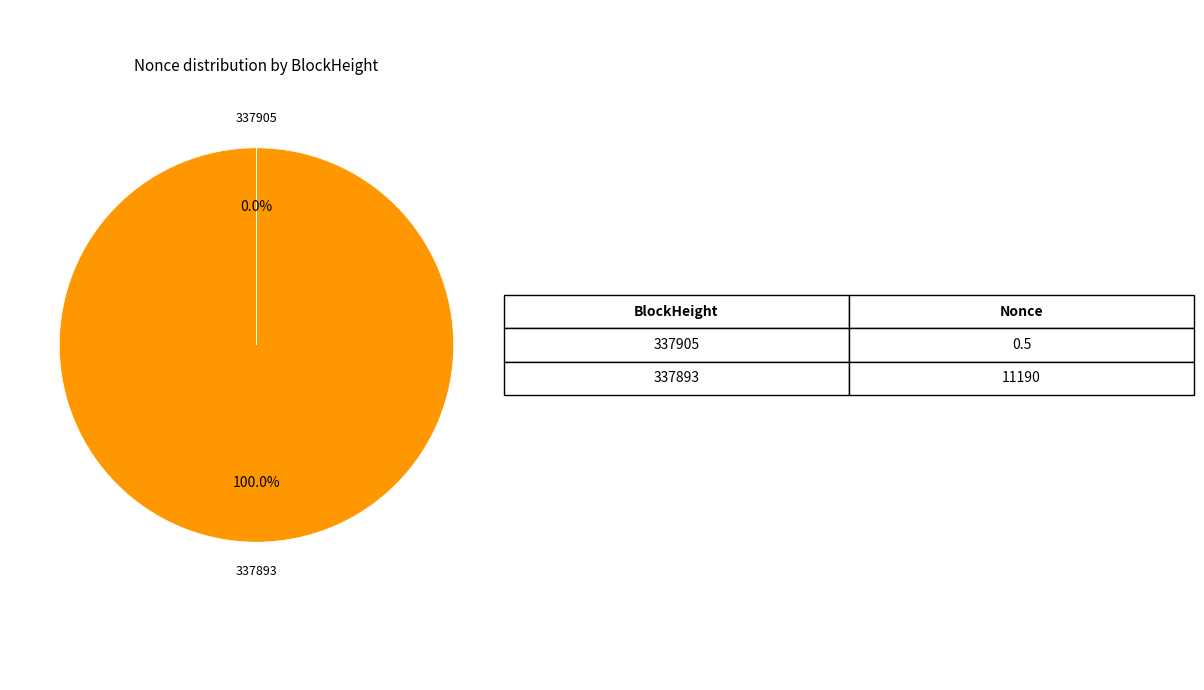

Does any single category account for the majority?

Yes